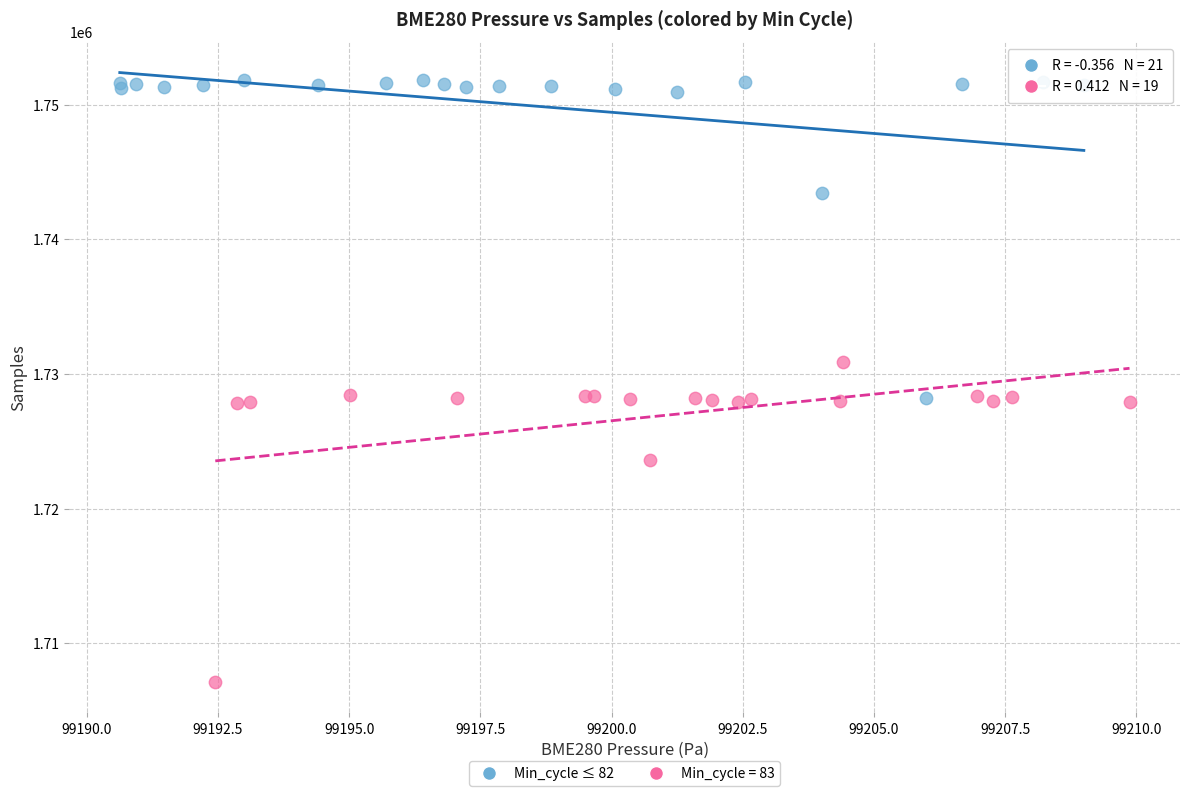

Which series reaches the minimum Y coordinate?

Min_cycle = 83